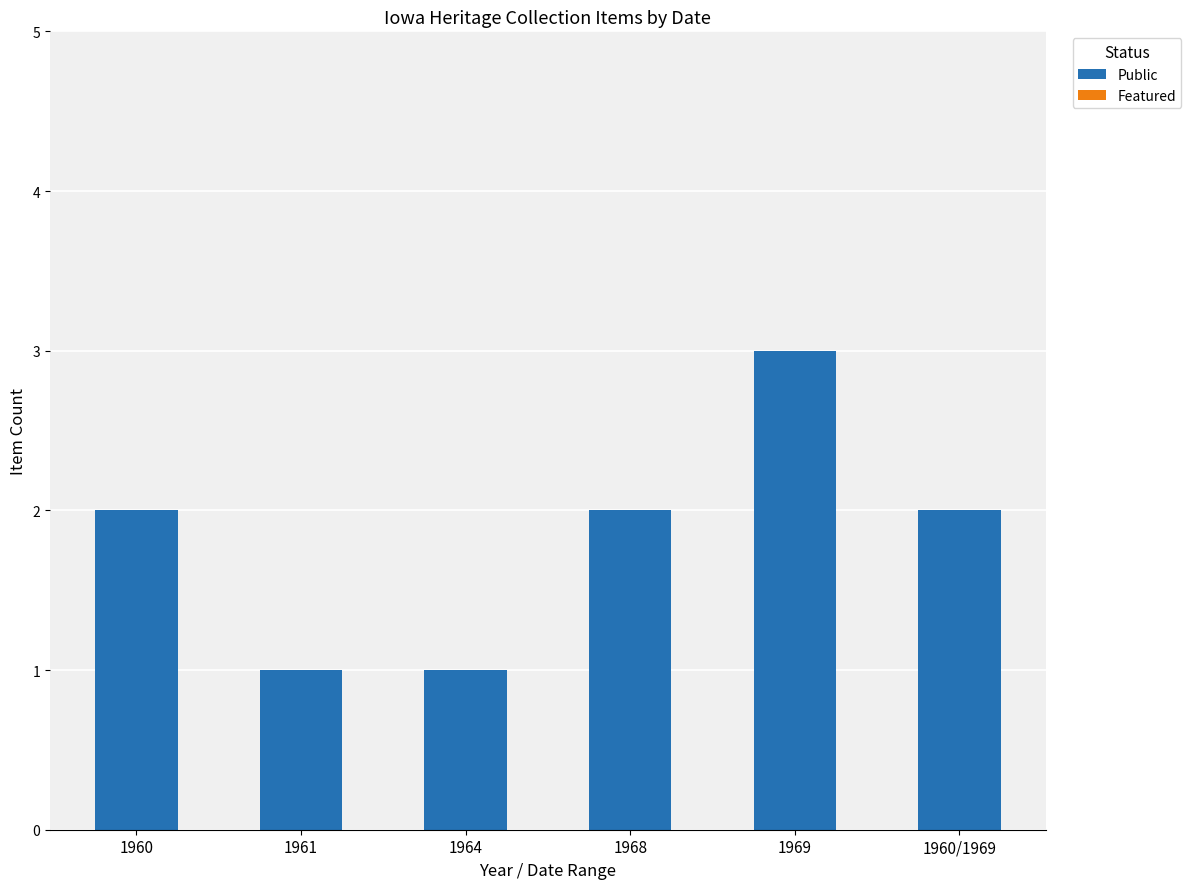

Count the number of data series in this chart.

1